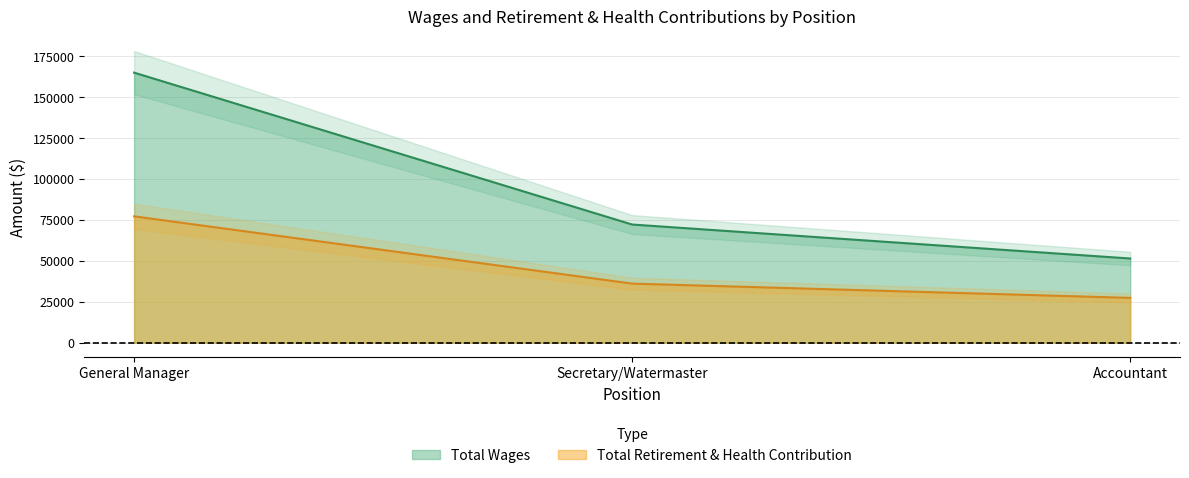

Where is Total Retirement & Health Contribution nearest to the value 52277?

Secretary/Watermaster